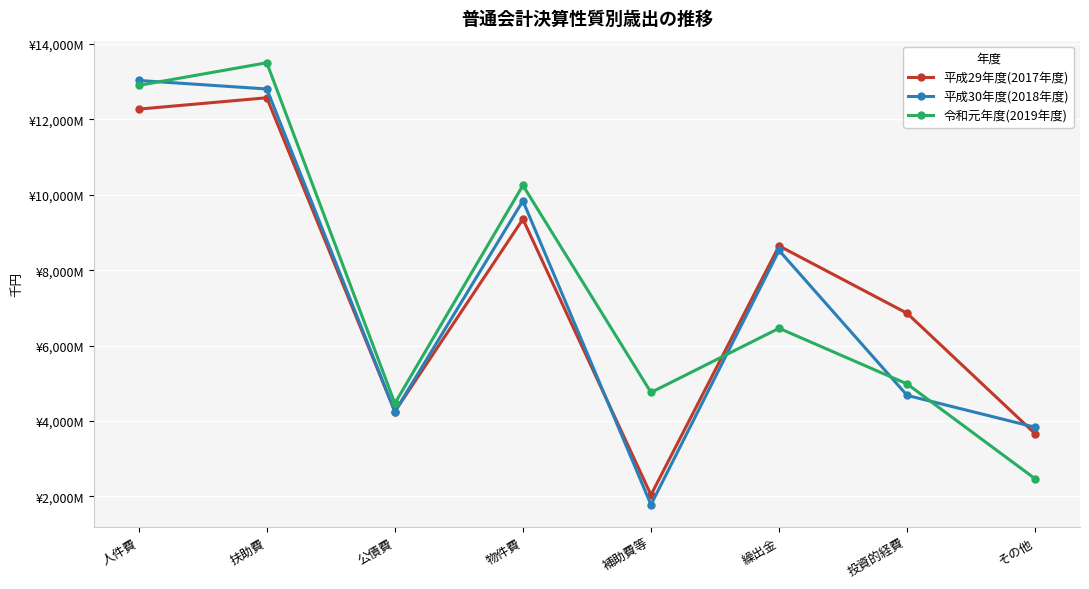

Between which two adjacent categories do 平成29年度(2017年度) and 令和元年度(2019年度) first intersect?

補助費等 and 繰出金